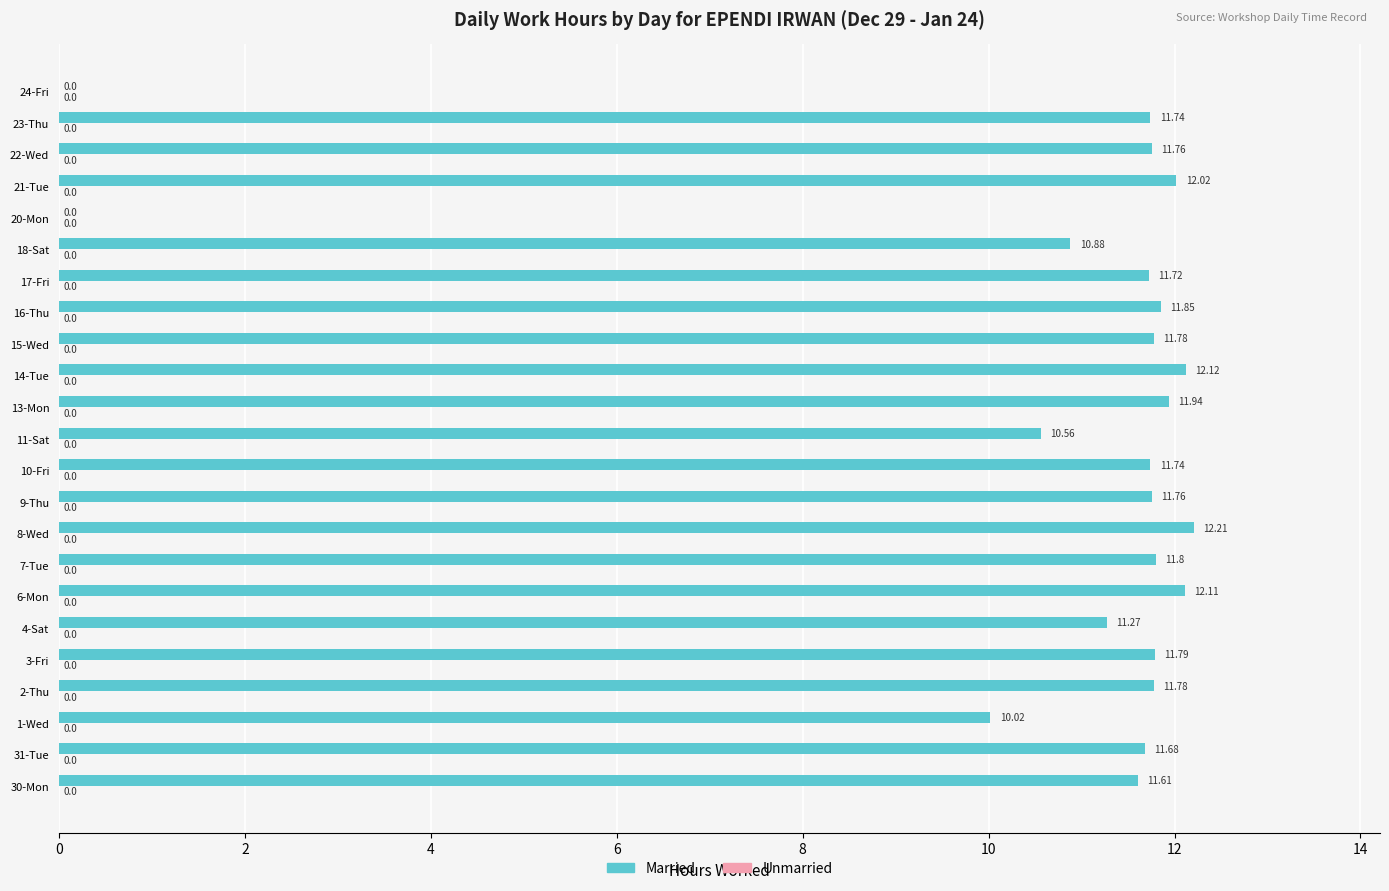

What is the ratio of the value at 2-Thu to the value at 31-Tue?

1.0